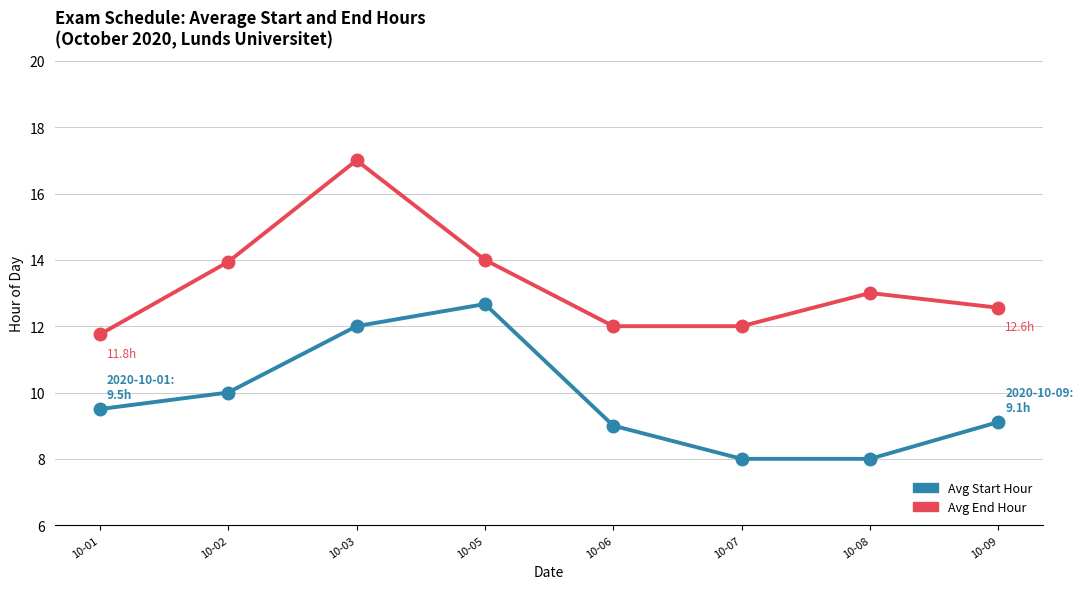

Is the value of Avg Start Hour at 10-08 greater than the value of Avg End Hour at 10-02?

No